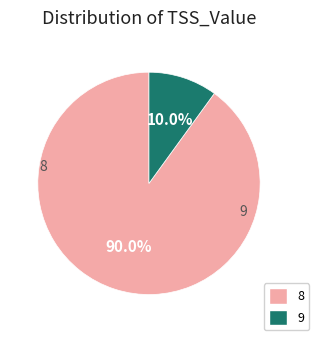

What is the total percentage of 9 and 8?

100.0%